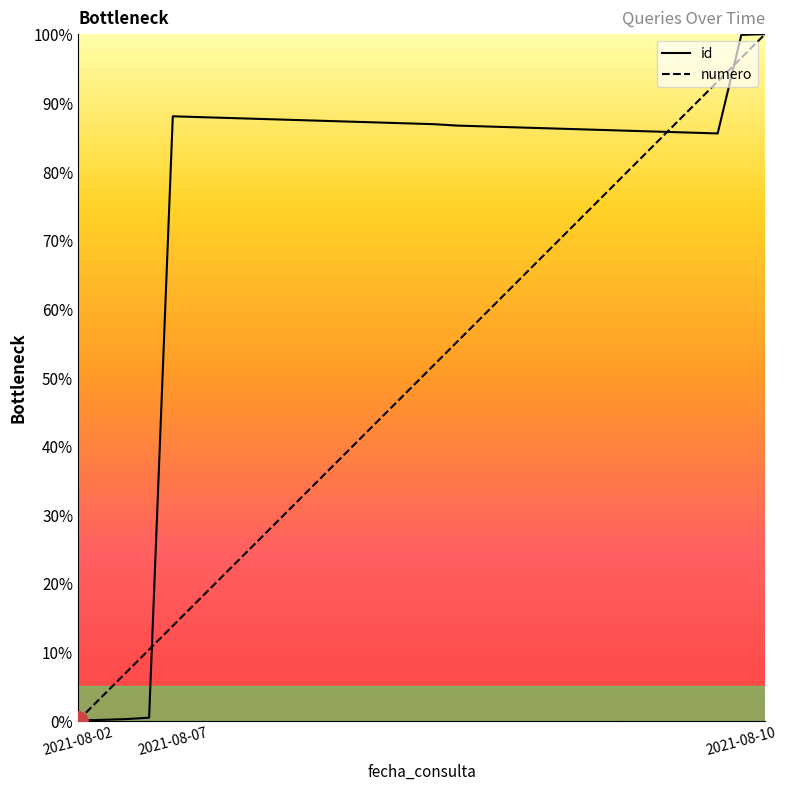

True or false: id has a value of 143.7 at 2021-08-07.

False